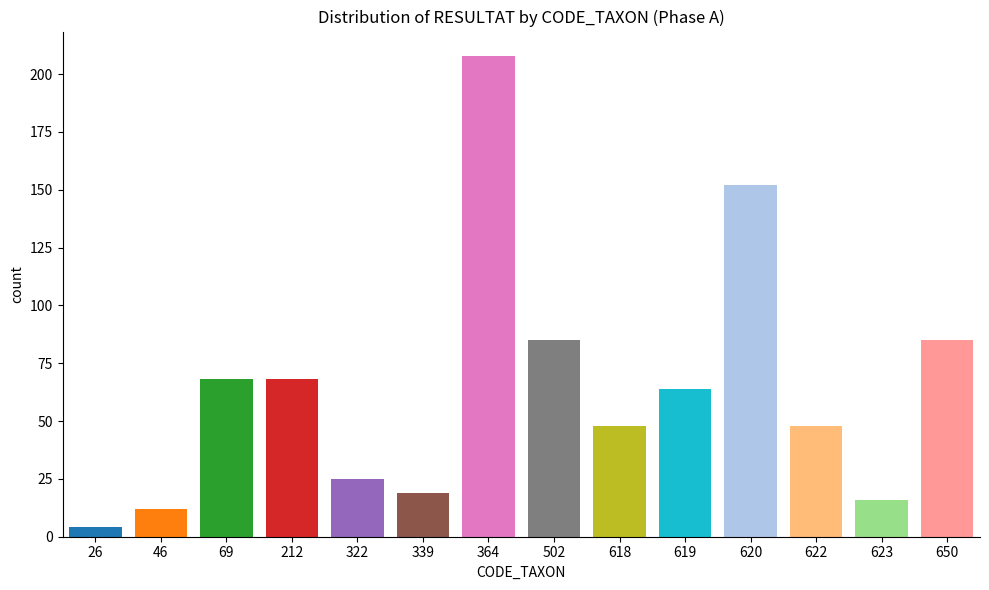

What is the sum of the values at 502 and 619?

149